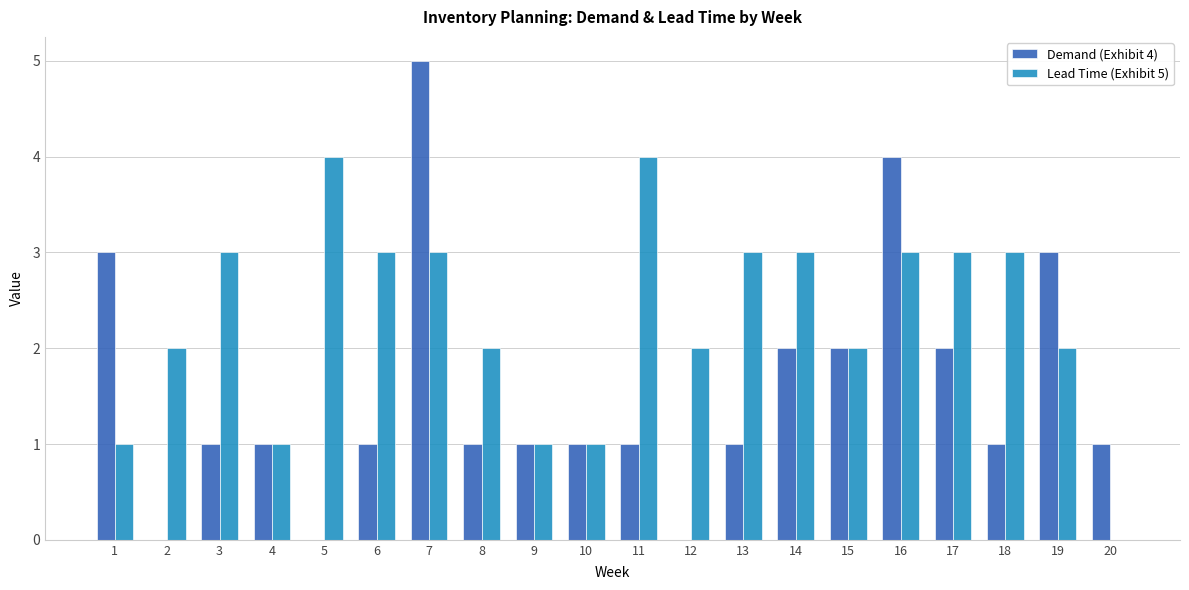

What is the greatest value displayed?

5